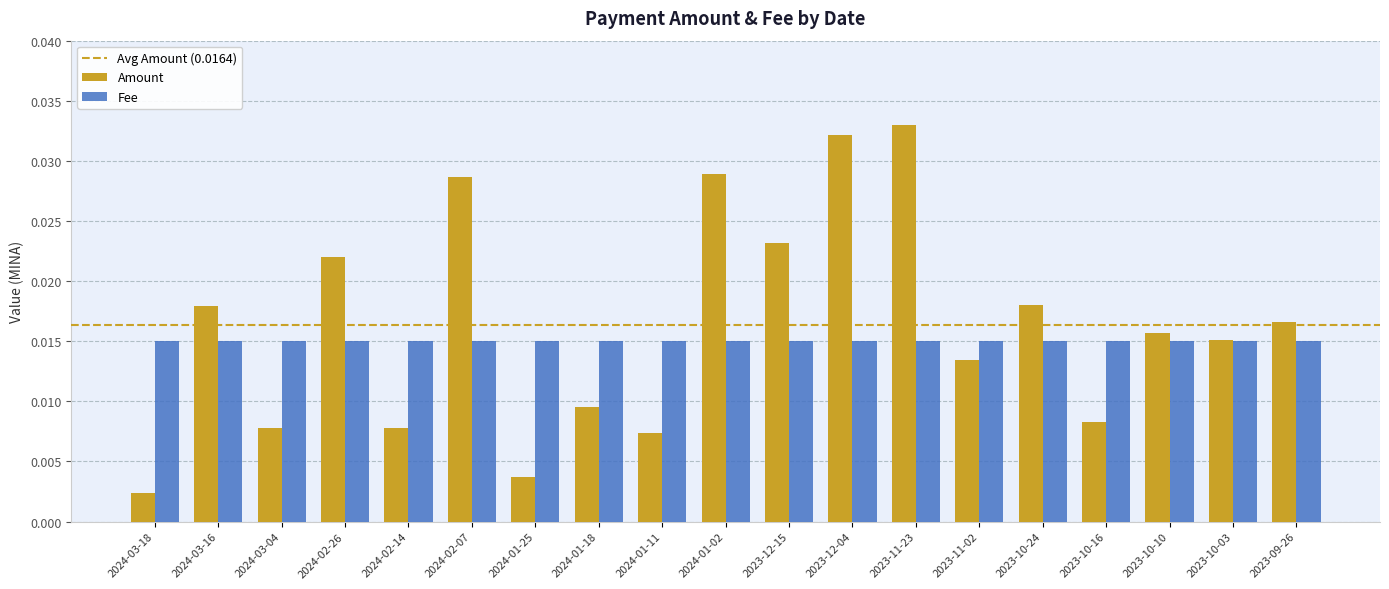

Which category has the lowest value across all series?

2024-03-18